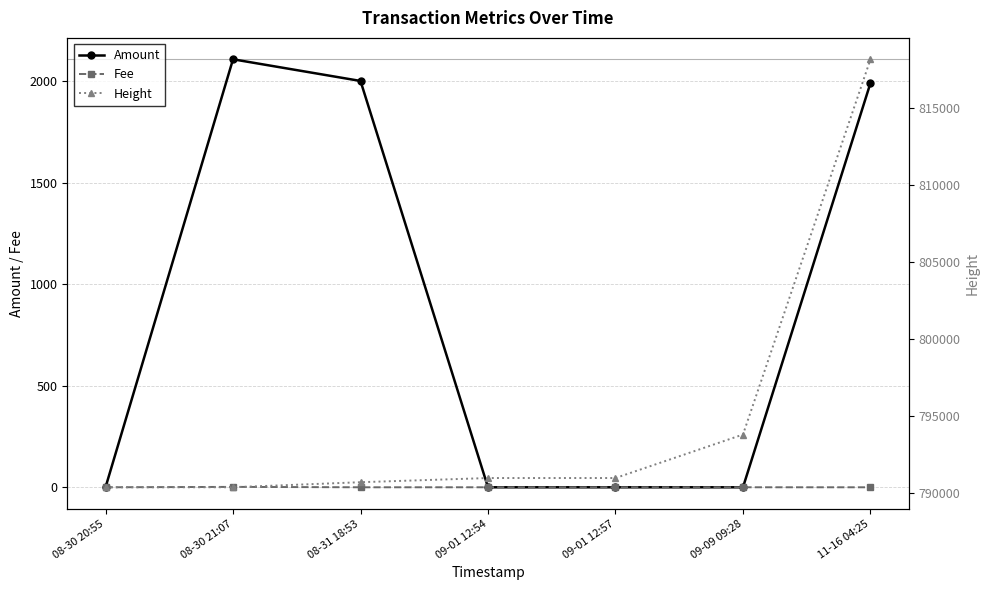

How many data points does each series have?

7